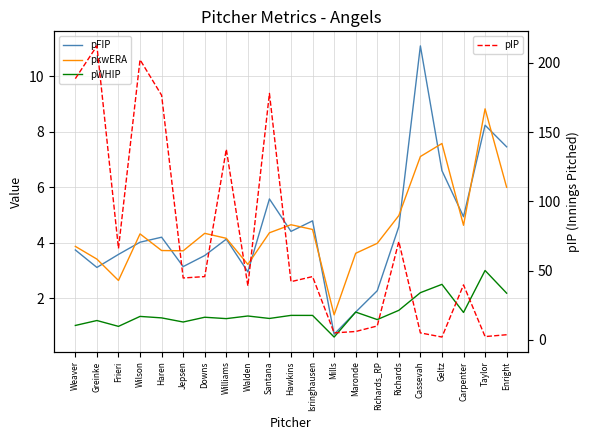

True or false: pkwERA and pWHIP intersect in this chart.

False